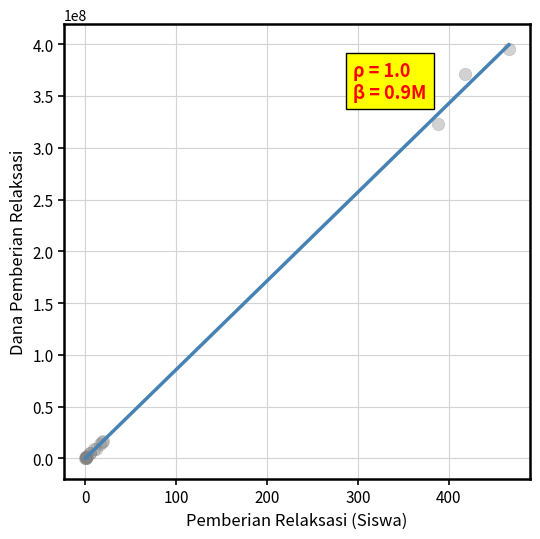

What Y value in the scatter plot is closest to 197750000?

323000000